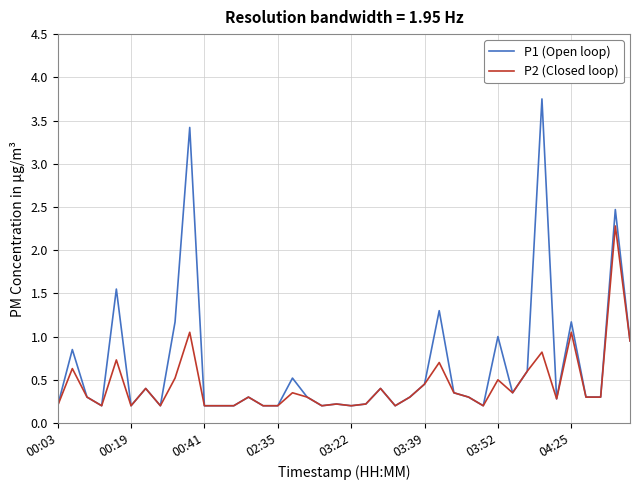

Which series has the largest range (max minus min)?

P1 (Open loop)